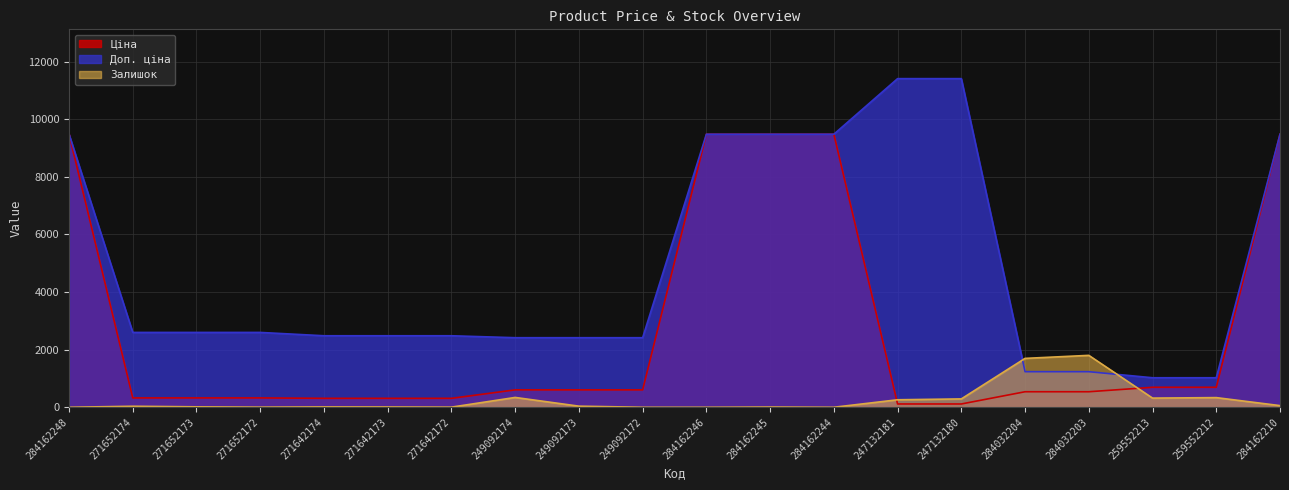

What value does the Доп. ціна series have at 284162248?

9480.1